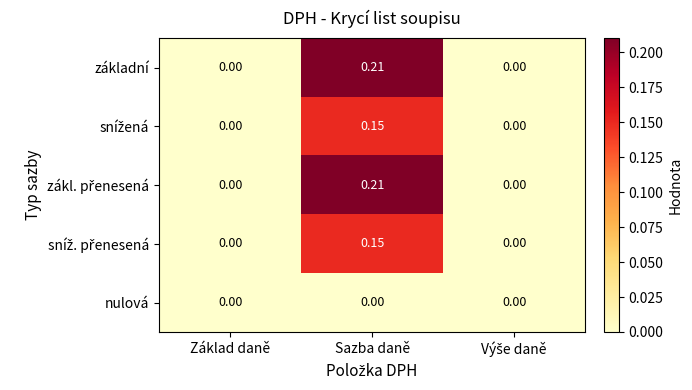

Is the value of nulová at Sazba daně greater than the value of základní at Sazba daně?

No